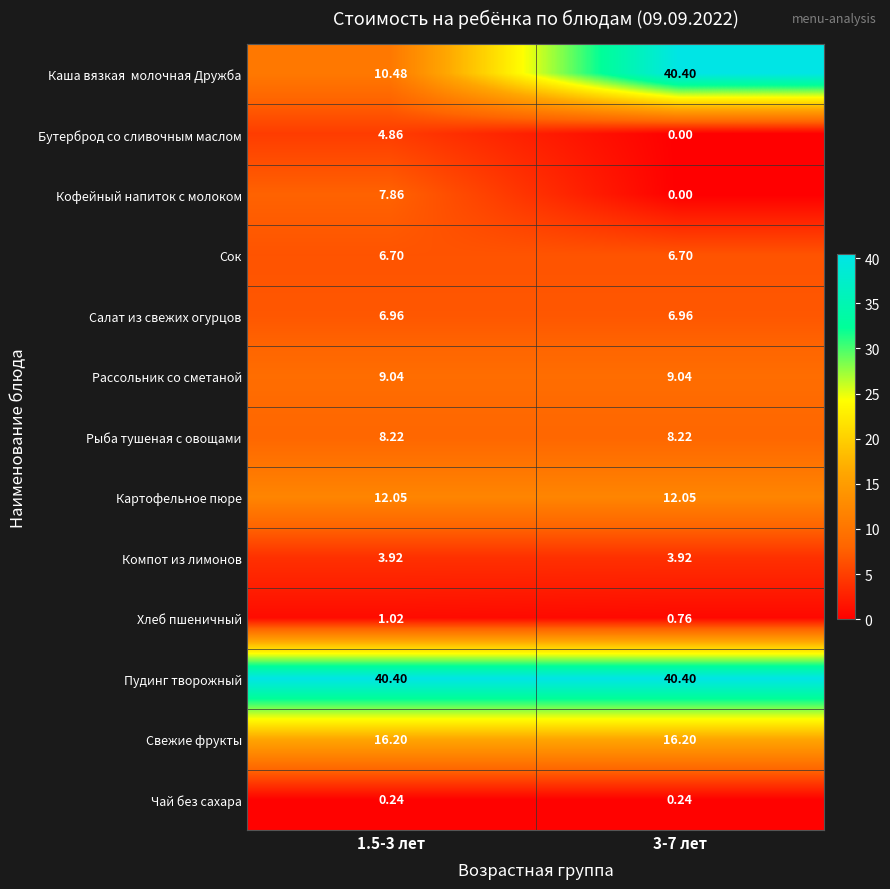

How many data points does each series have?

2